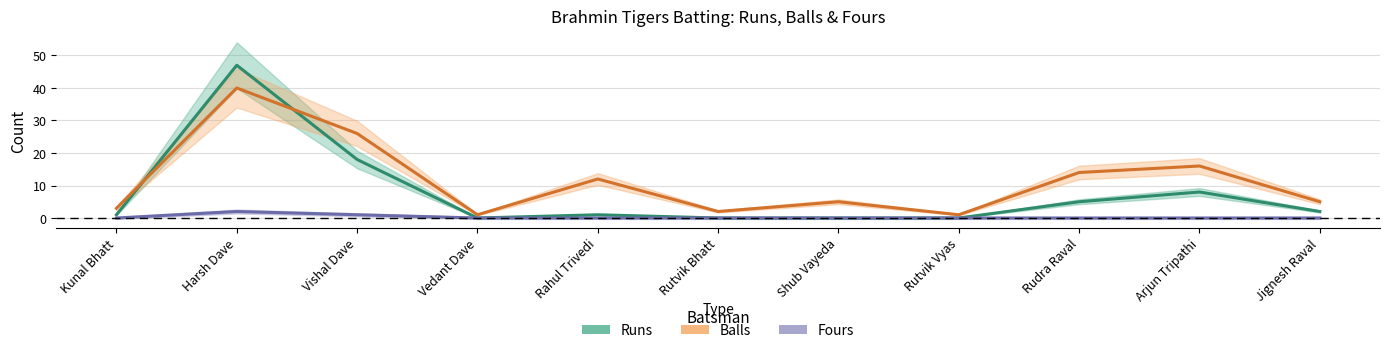

What is the label of the 4th point from the right?

Rutvik Vyas